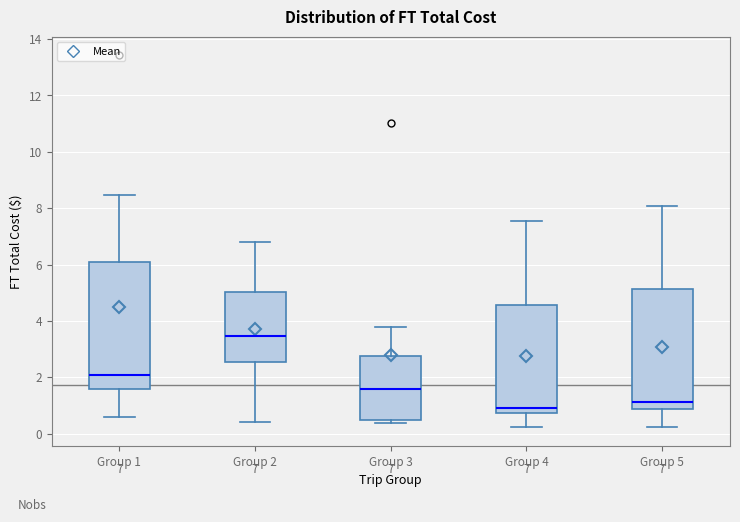

Which box's median line is the highest?

Group 2